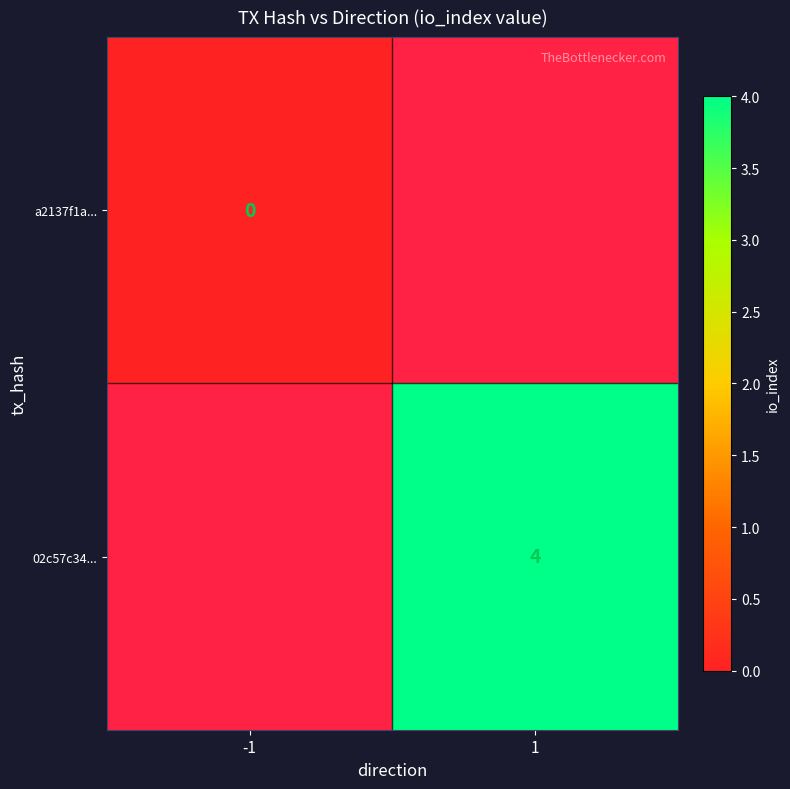

How many data points does each series have?

2